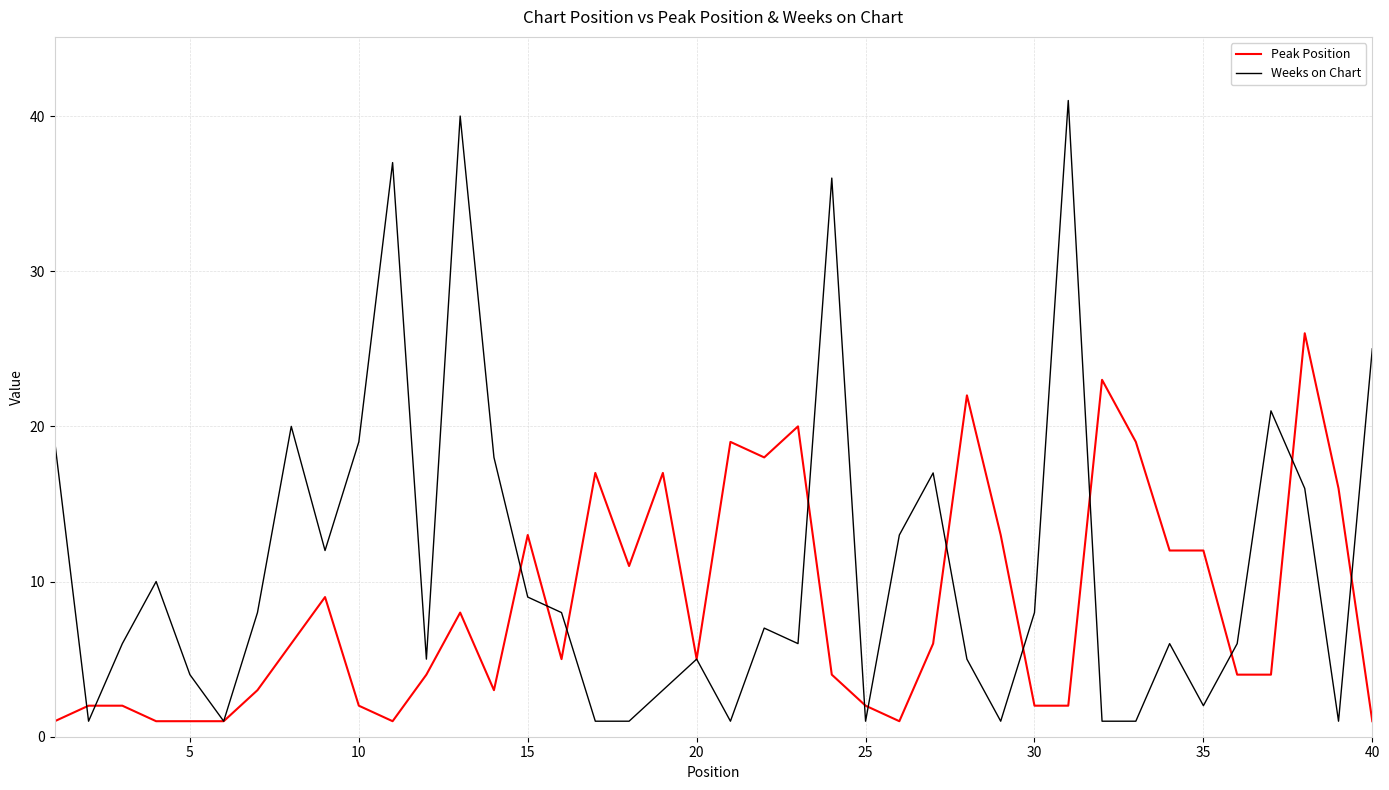

What is the highest value of the Weeks on Chart series?

41